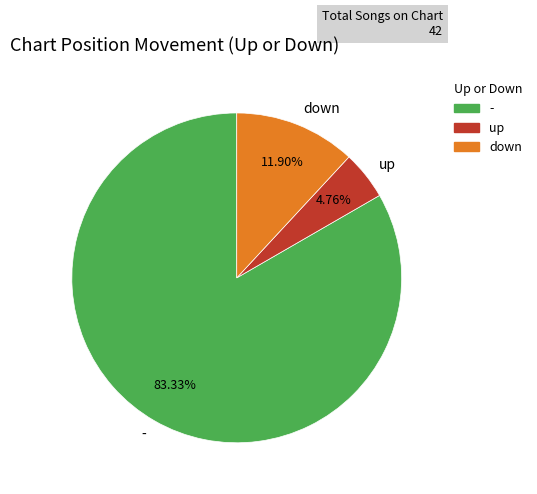

Which category accounts for the majority?

-